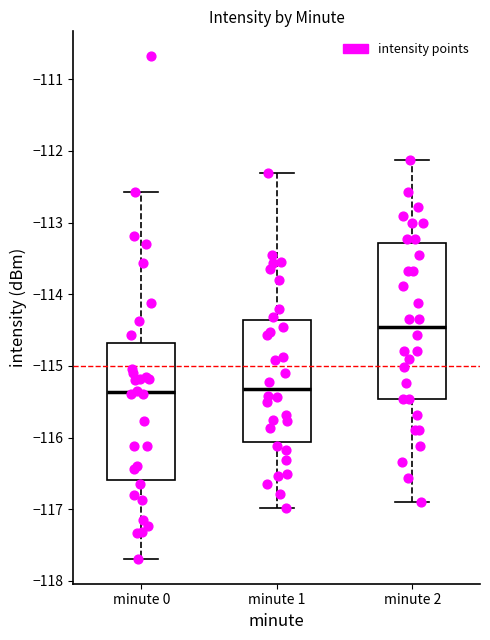

Which box's median line is the highest?

minute 2